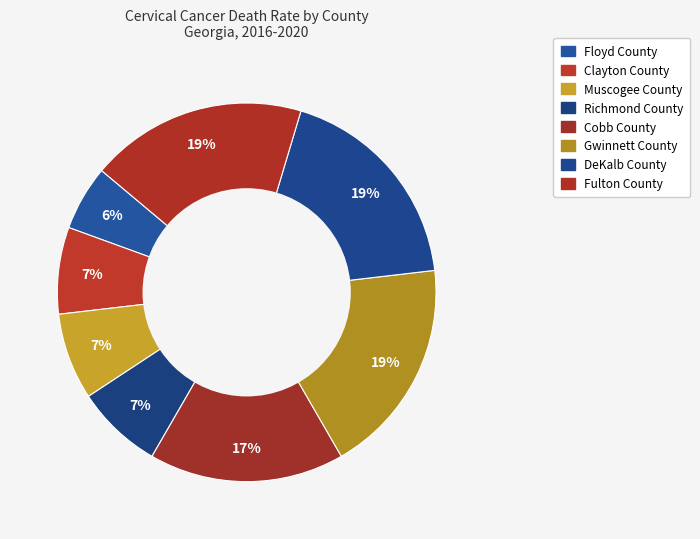

Is there any slice that represents more than half of the pie?

No